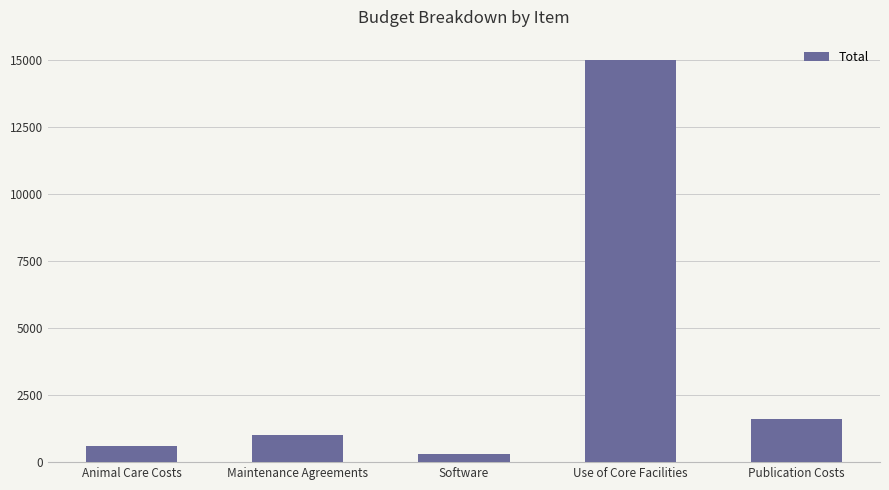

Rank the categories by value from highest to lowest.

Use of Core Facilities, Publication Costs, Maintenance Agreements, Animal Care Costs, Software